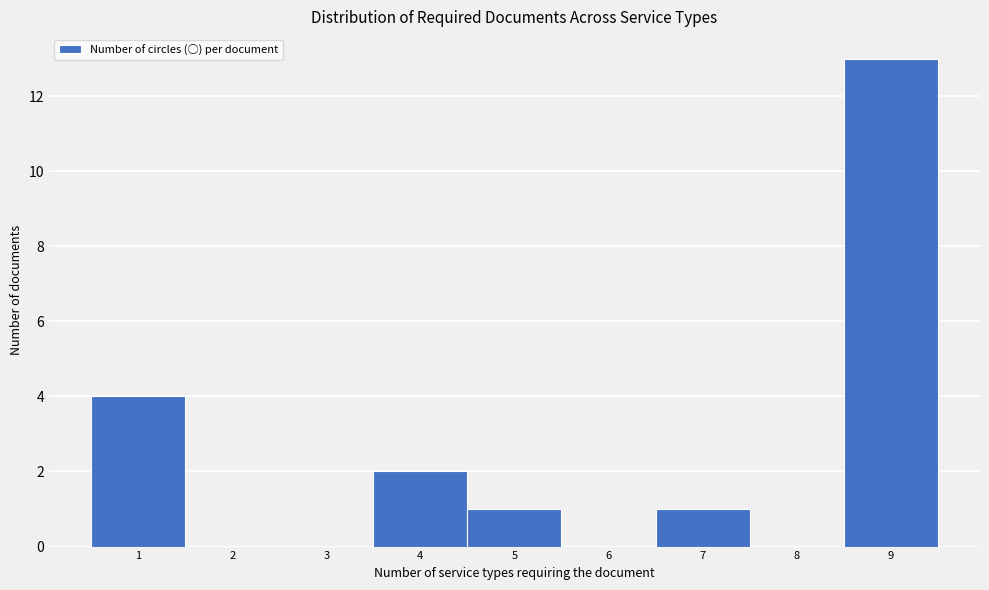

How tall is the bar that spans 8.5 to 9.5 on the x-axis? The values are not printed on the chart, so give them approximately, as read against the axis.

13